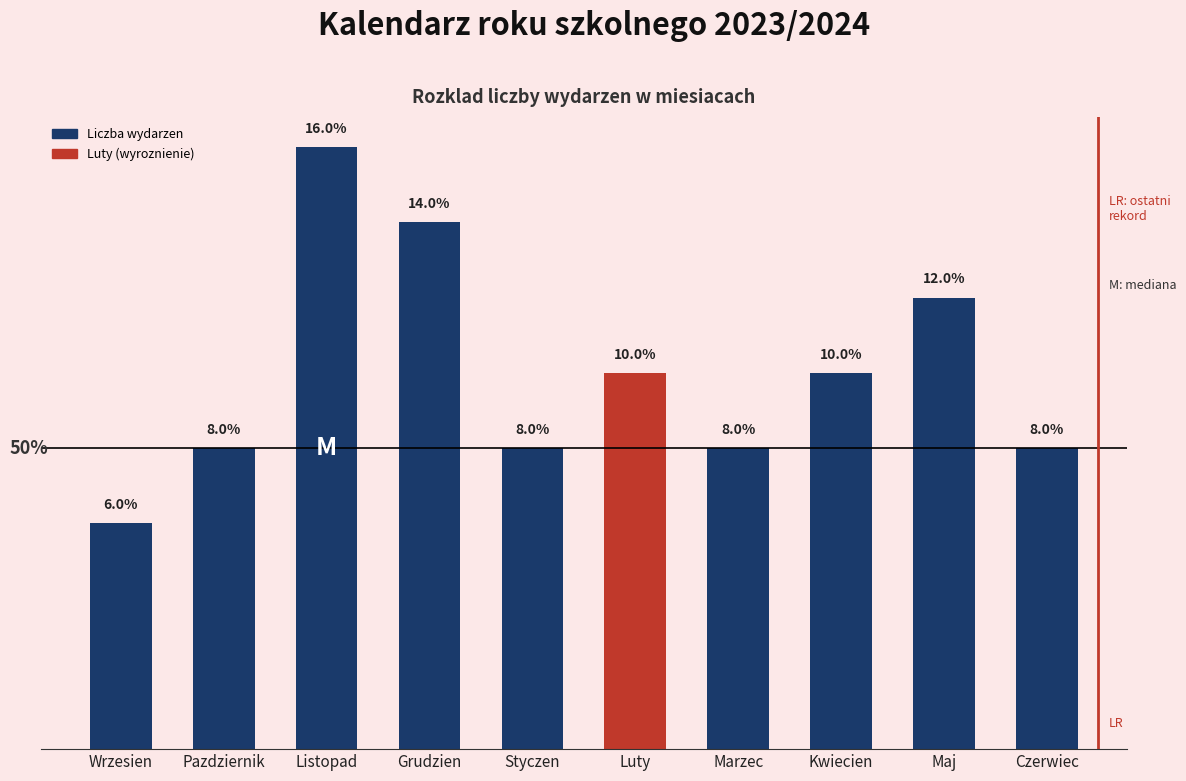

Are the bars horizontal?

No